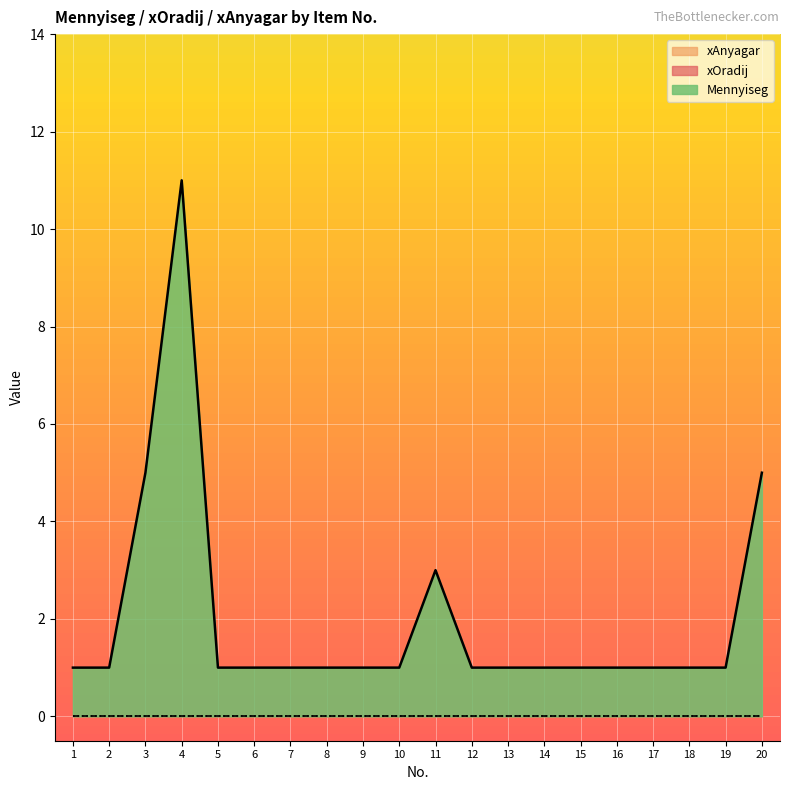

At which category is the sum across all series the highest?

4